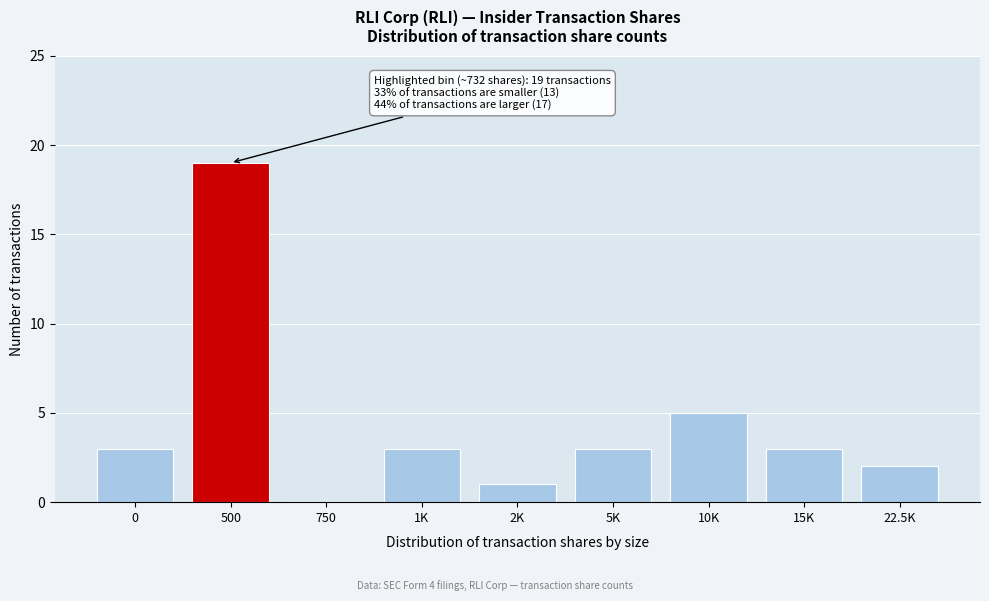

Reading left to right, extract all data points from this chart.

0=3	500=19	750=0	1K=3	2K=1	5K=3	10K=5	15K=3	22.5K=2